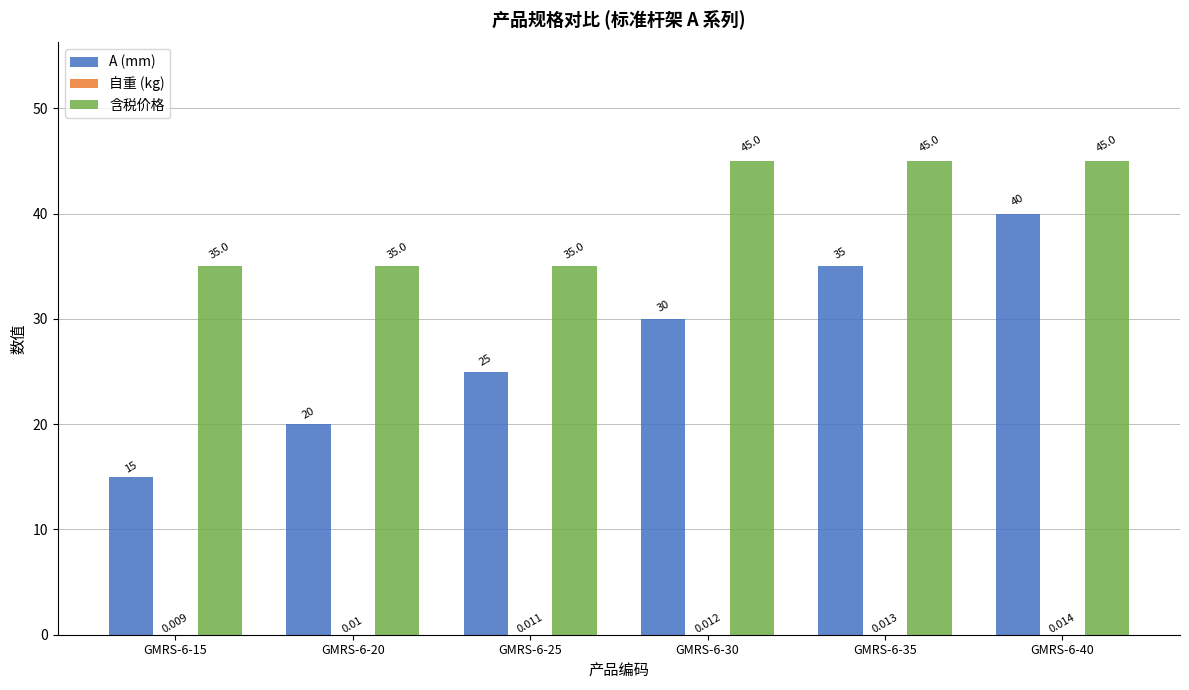

Which series has the largest total across all categories?

含税价格